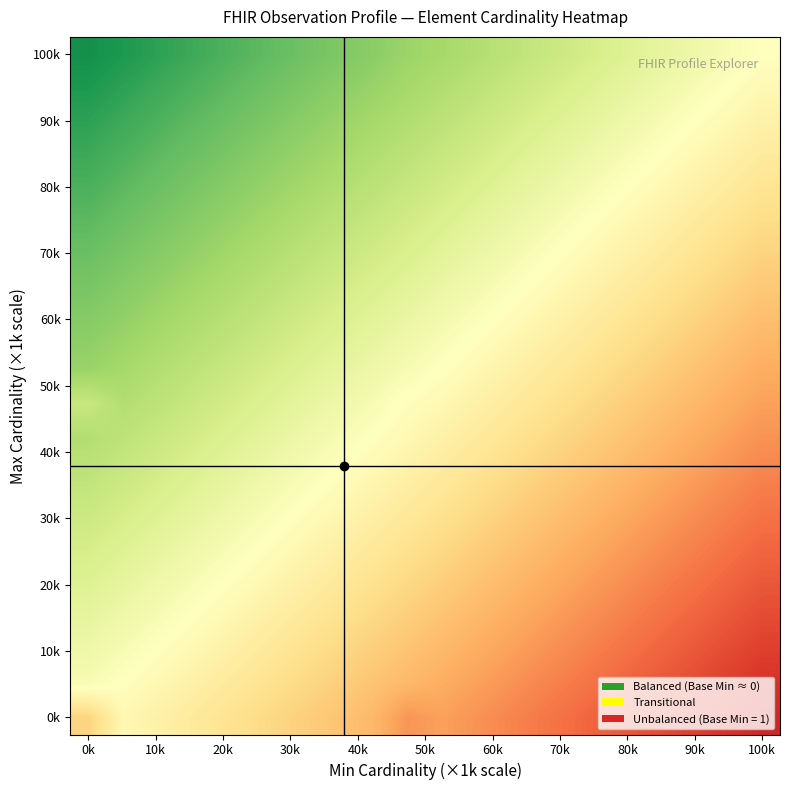

What is the maximum value shown in the chart?

1.0